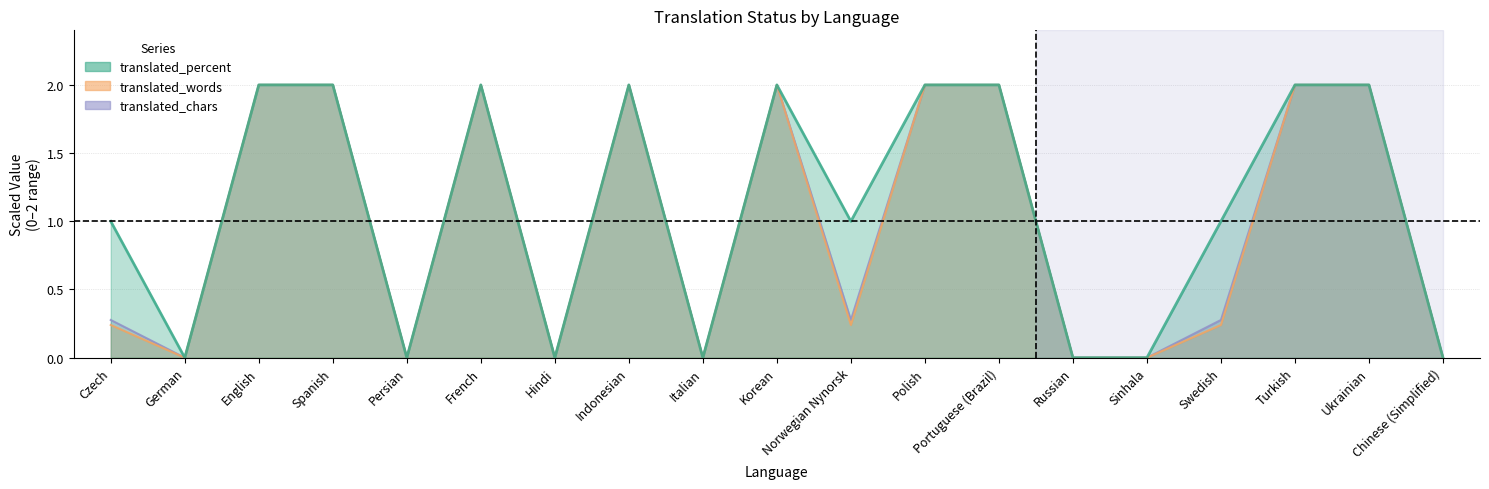

How many series are shown in this chart?

3